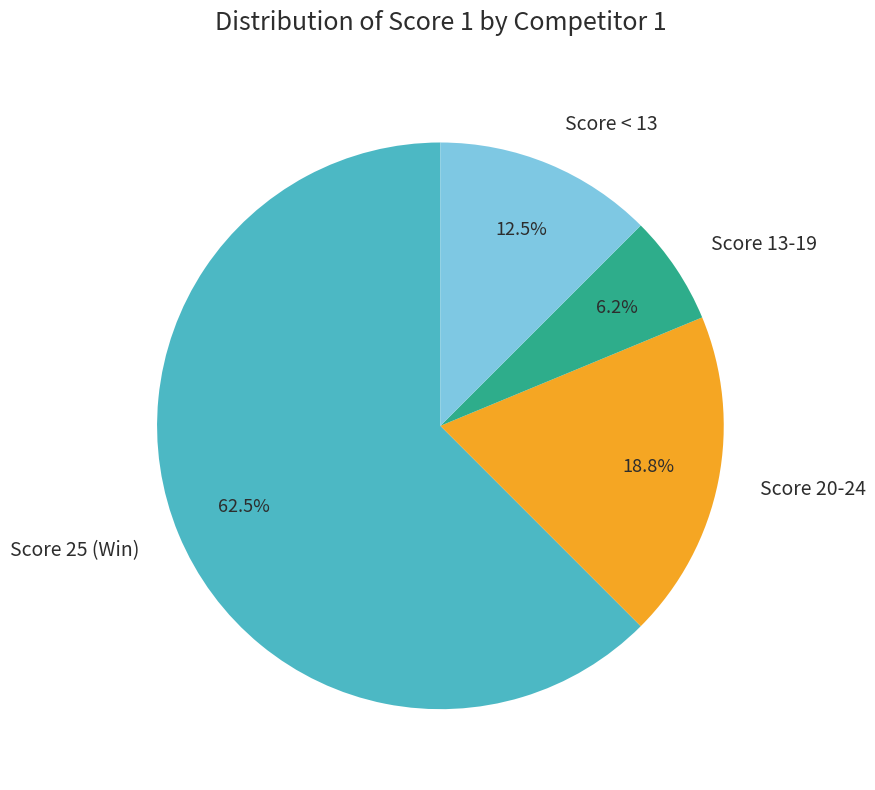

Count the number of slices in the pie.

4